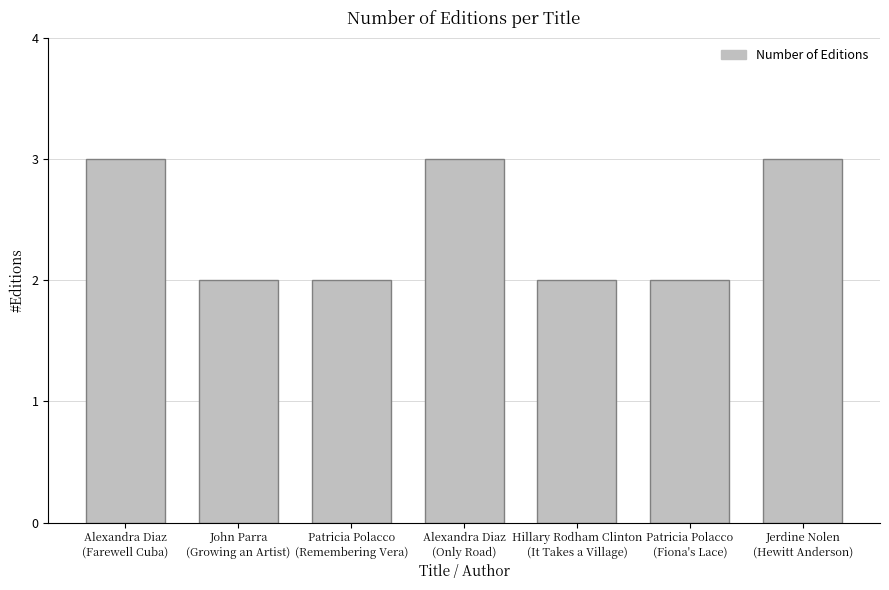

What is the approximate value at Hillary Rodham Clinton
(It Takes a Village)?

2